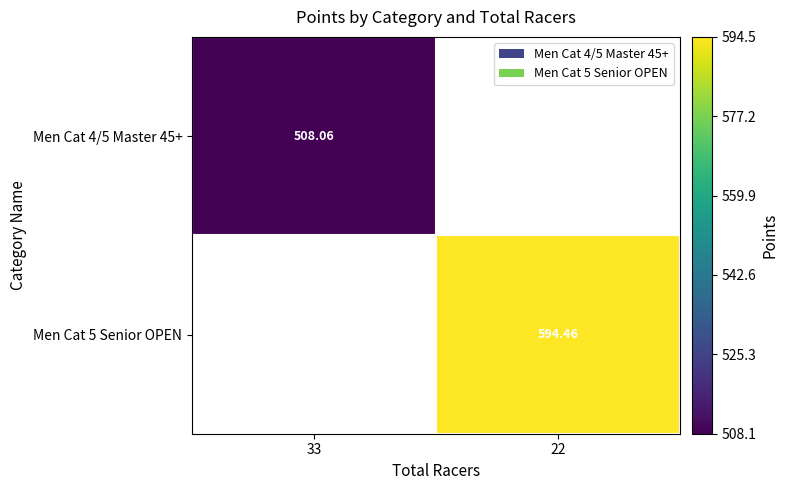

Is the value of Men Cat 5 Senior OPEN at 22 greater than the value of Men Cat 4/5 Master 45+ at 33?

Yes